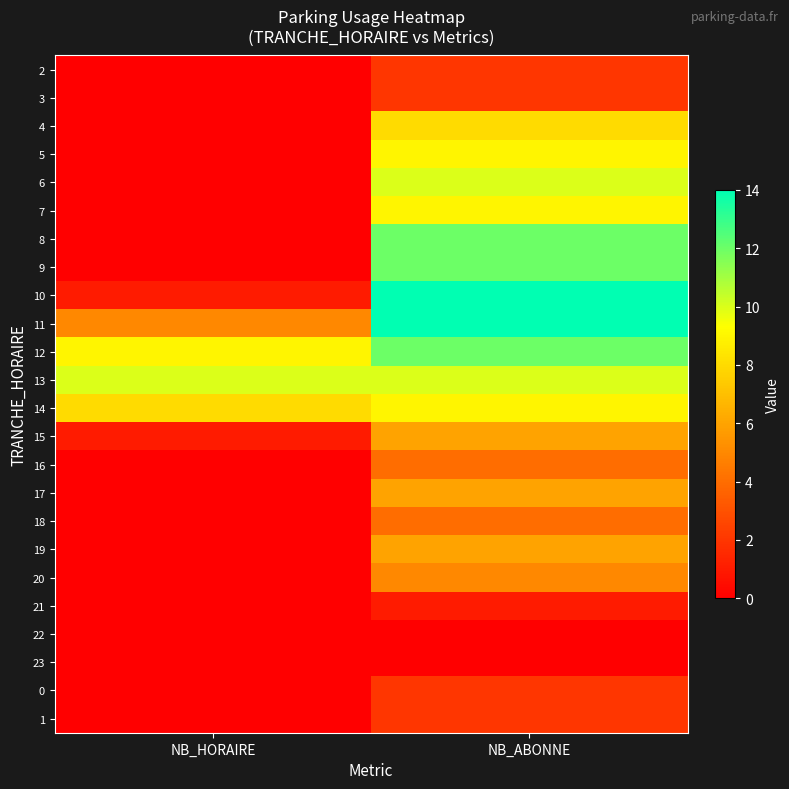

What is the spread (max minus min) of values at NB_ABONNE?

14